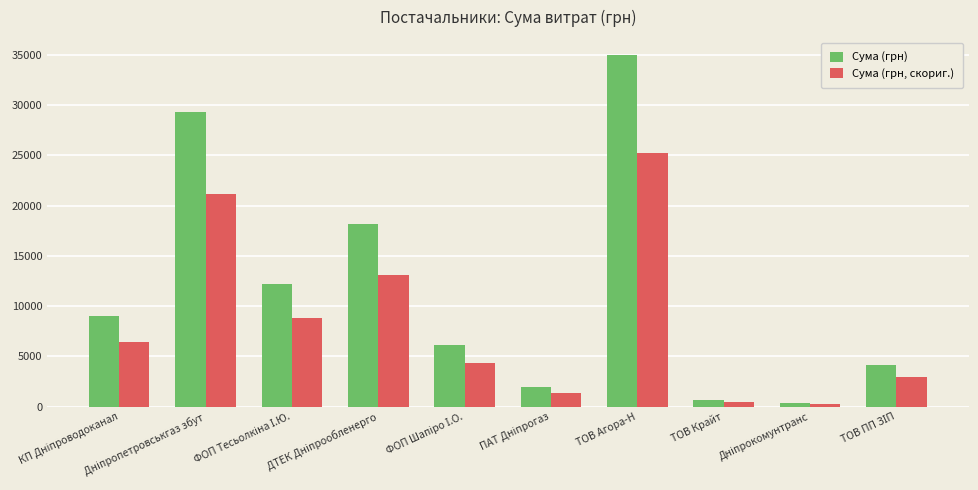

What is the greatest value displayed?

35015.4